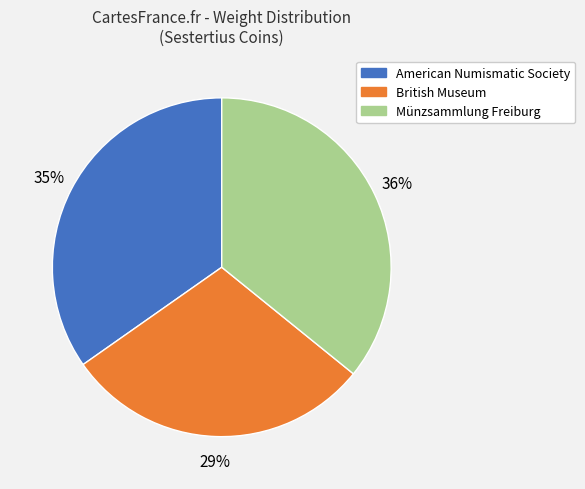

True or false: American Numismatic Society accounts for 23% of the total.

False